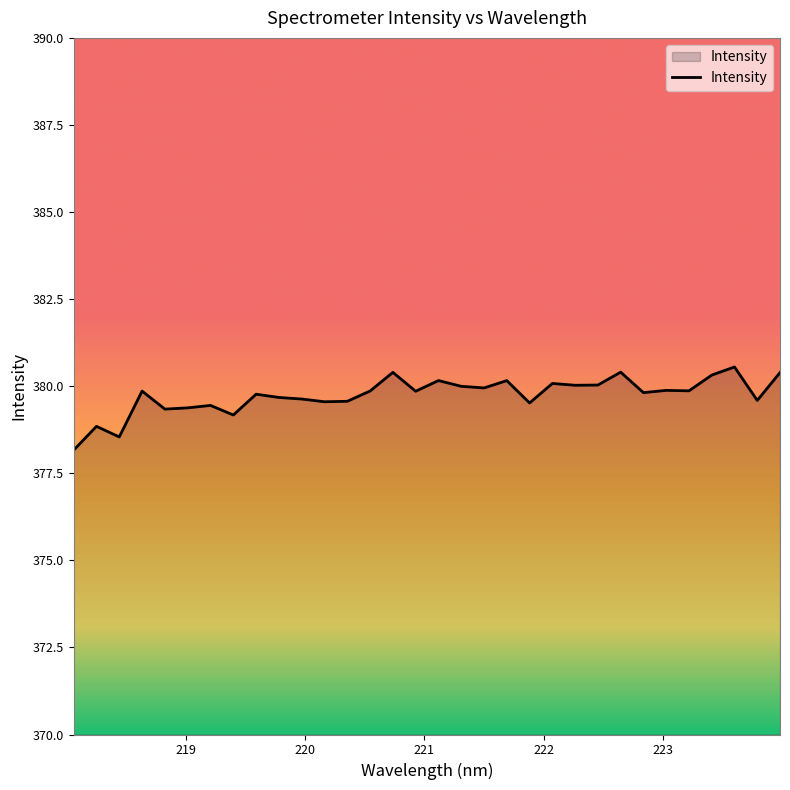

What is the smallest value displayed?

378.2